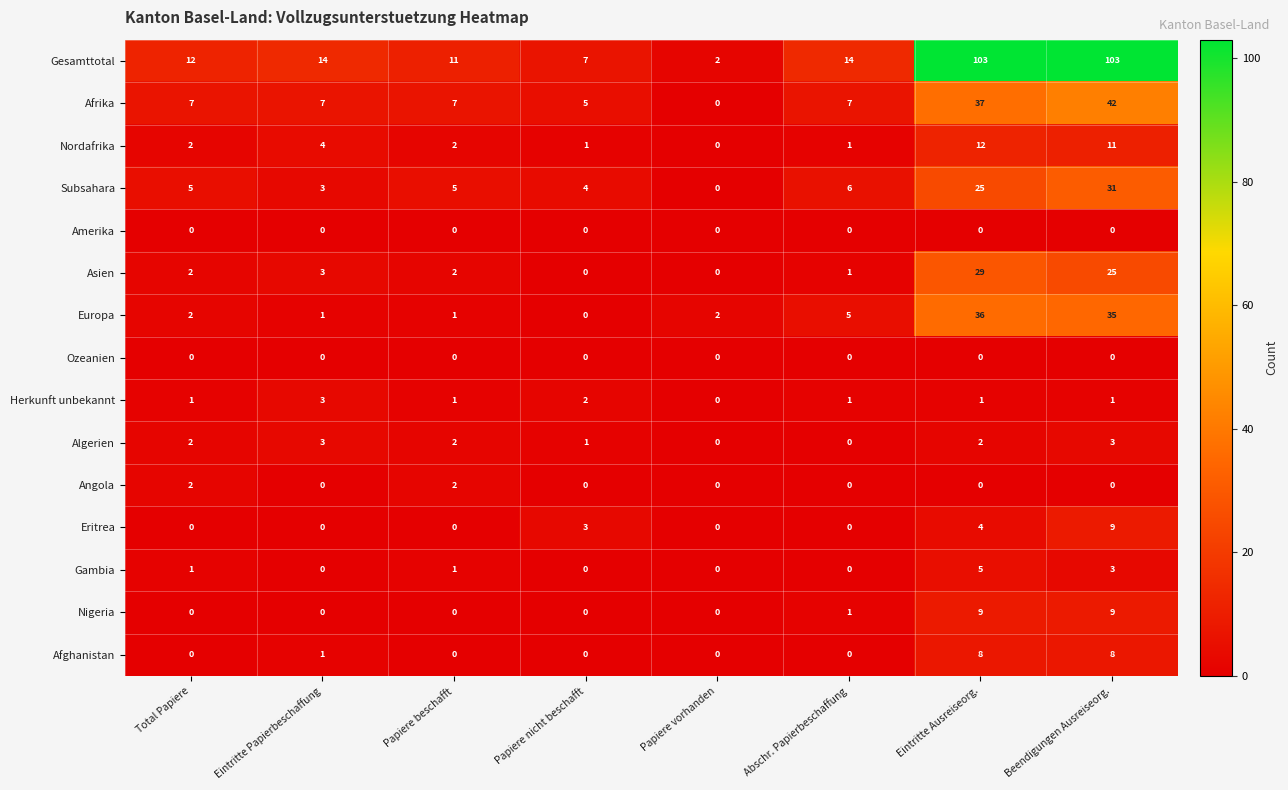

What is the difference between the Asien values at Total Papiere and Beendigungen Ausreiseorg.?

23